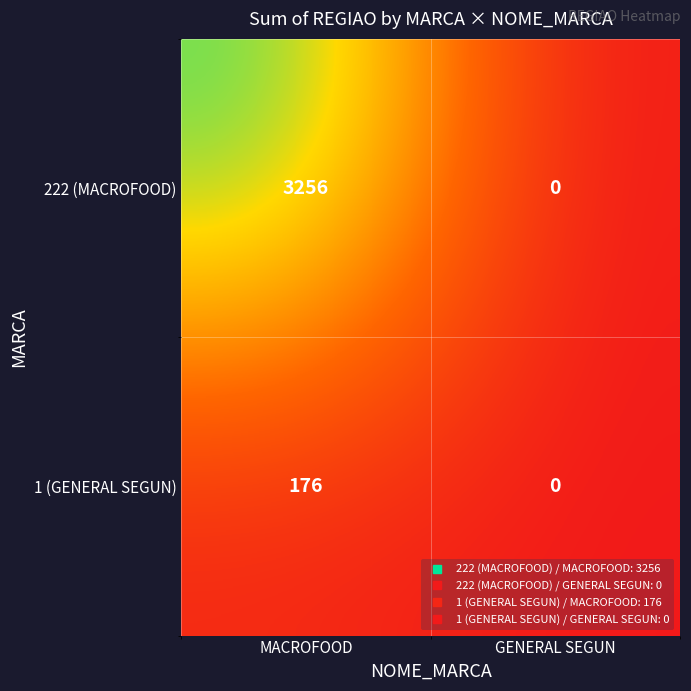

What value does the 1 (GENERAL SEGUN) series have at MACROFOOD, to the nearest 50?

200